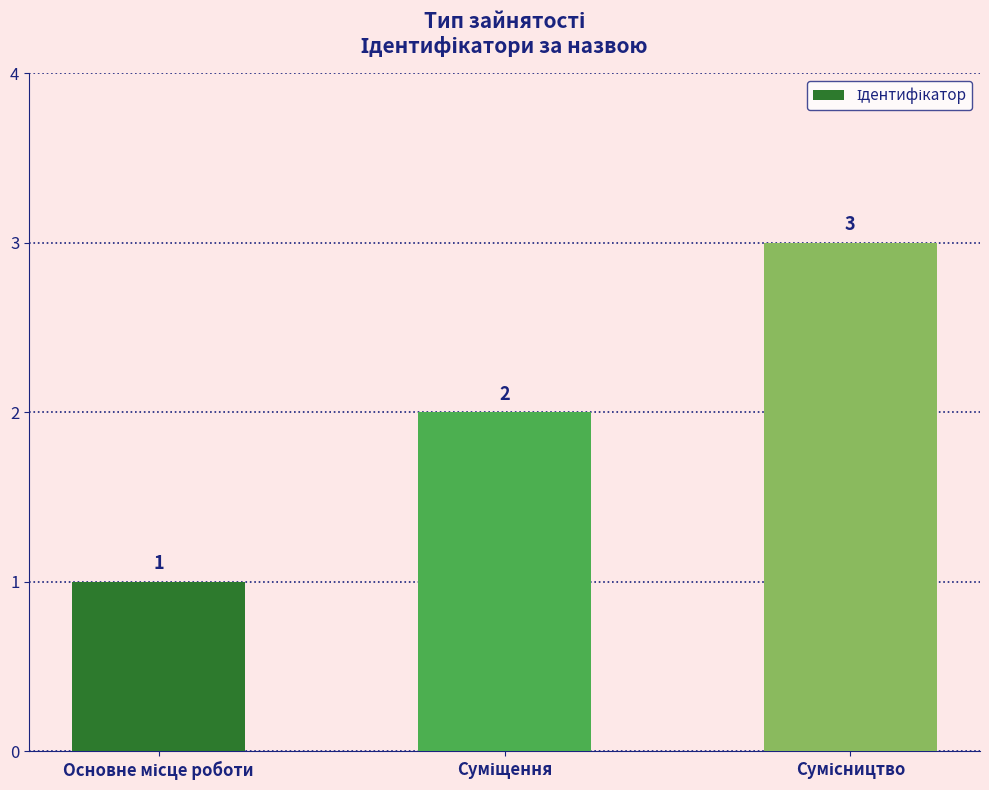

What is the average value?

2